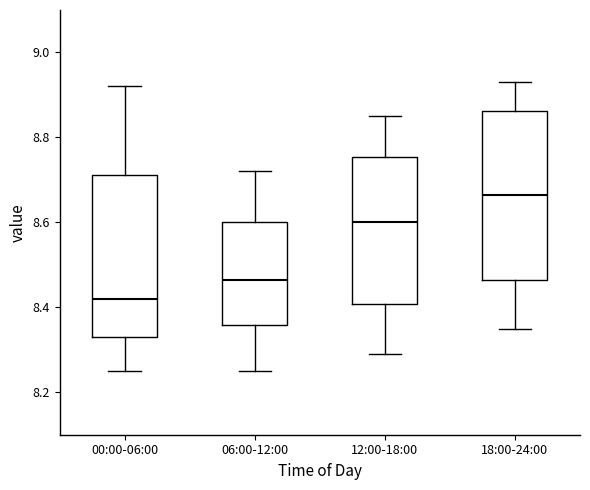

Reading left to right, transcribe this box plot: for each box, give where its median line is, the range the box spans, and where its two whiskers end, as read against the y-axis. The values are not printed on the chart, so give them approximately, as read against the axis.

00:00-06:00: median 8.42, box 8.34 to 8.72, whiskers 8.26 to 8.92
06:00-12:00: median 8.46, box 8.36 to 8.60, whiskers 8.26 to 8.72
12:00-18:00: median 8.60, box 8.40 to 8.76, whiskers 8.30 to 8.86
18:00-24:00: median 8.66, box 8.46 to 8.86, whiskers 8.36 to 8.94